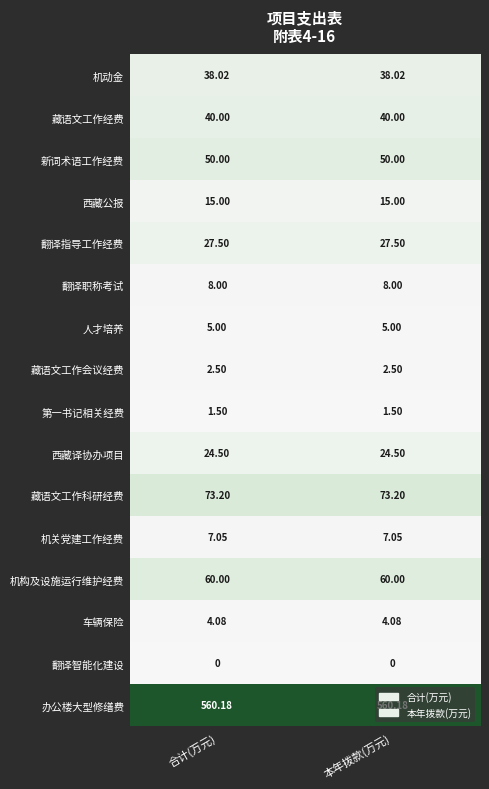

At 本年拨款(万元), list the series in order from largest to smallest.

办公楼大型修缮费, 藏语文工作科研经费, 机构及设施运行维护经费, 新词术语工作经费, 藏语文工作经费, 机动金, 翻译指导工作经费, 西藏译协办项目, 西藏公报, 翻译职称考试, 机关党建工作经费, 人才培养, 车辆保险, 藏语文工作会议经费, 第一书记相关经费, 翻译智能化建设